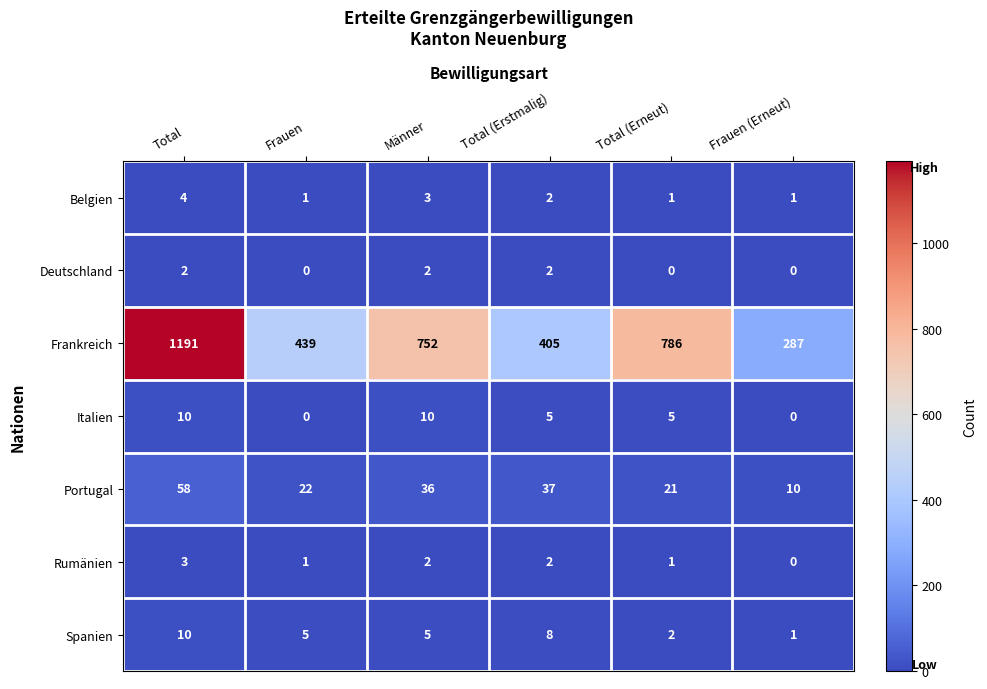

What is the sum of all Rumänien values?

9